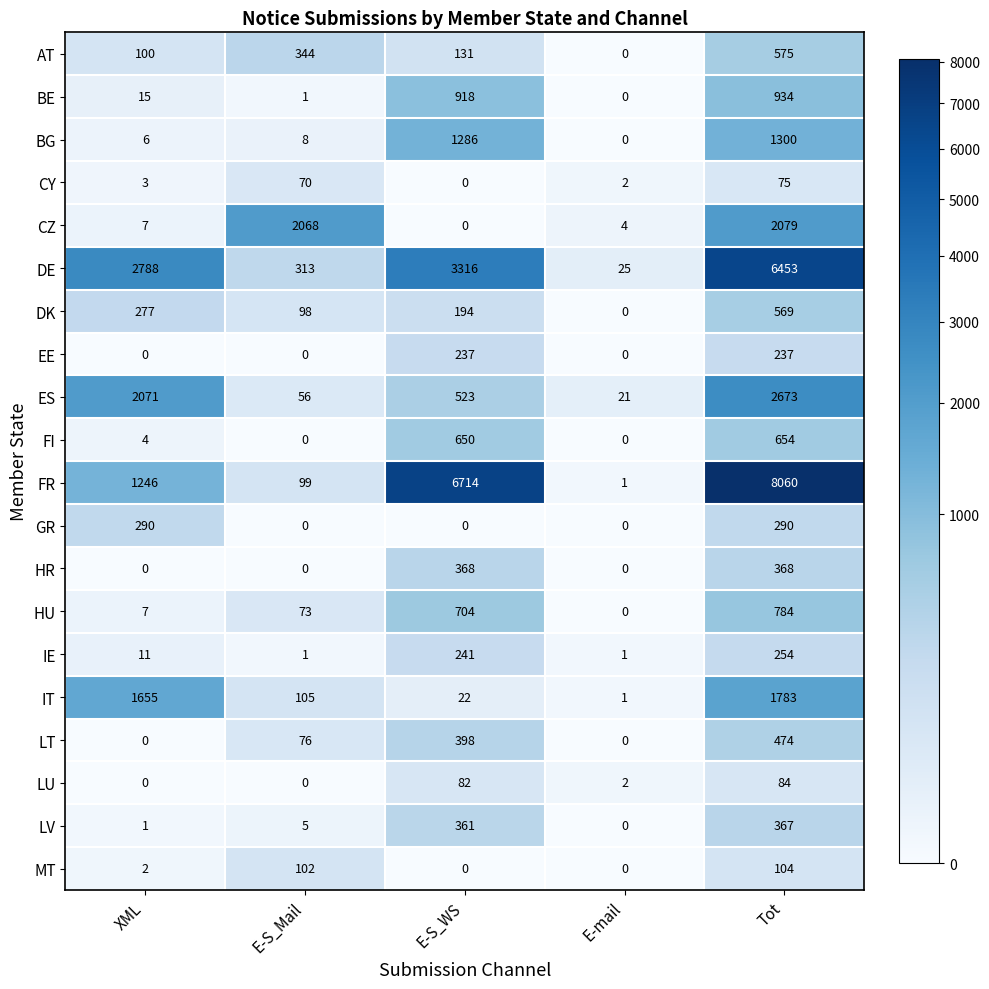

The value of GR at XML is 71. True or false?

False